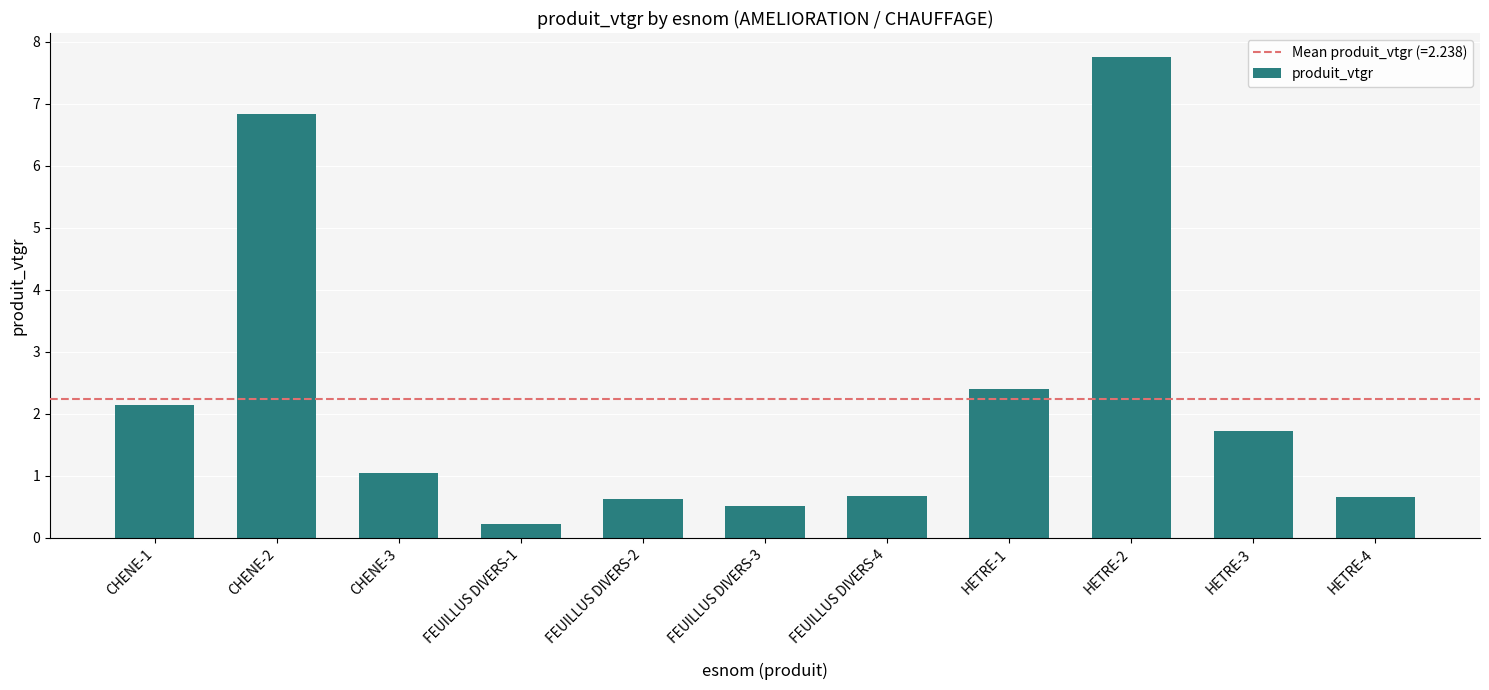

Reading left to right, what are all the values shown in this chart?

2.1	6.8	1.0	0.2	0.6	0.5	0.7	2.4	7.8	1.7	0.7